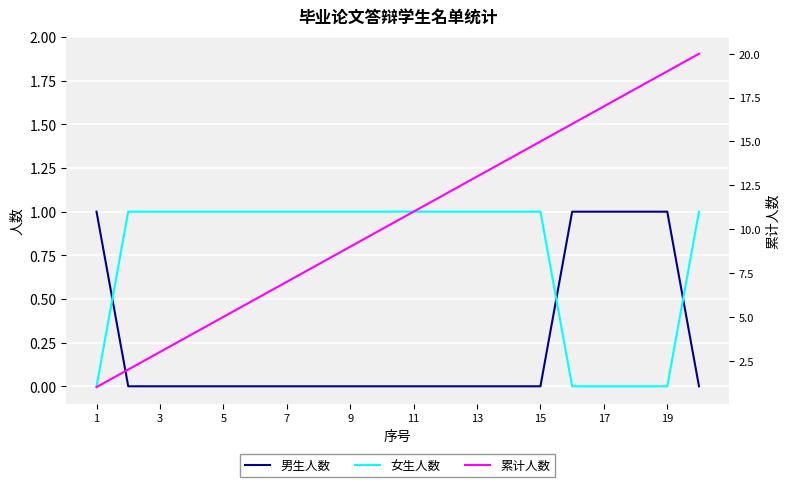

True or false: 男生人数 has a value of 1 at 5.

False